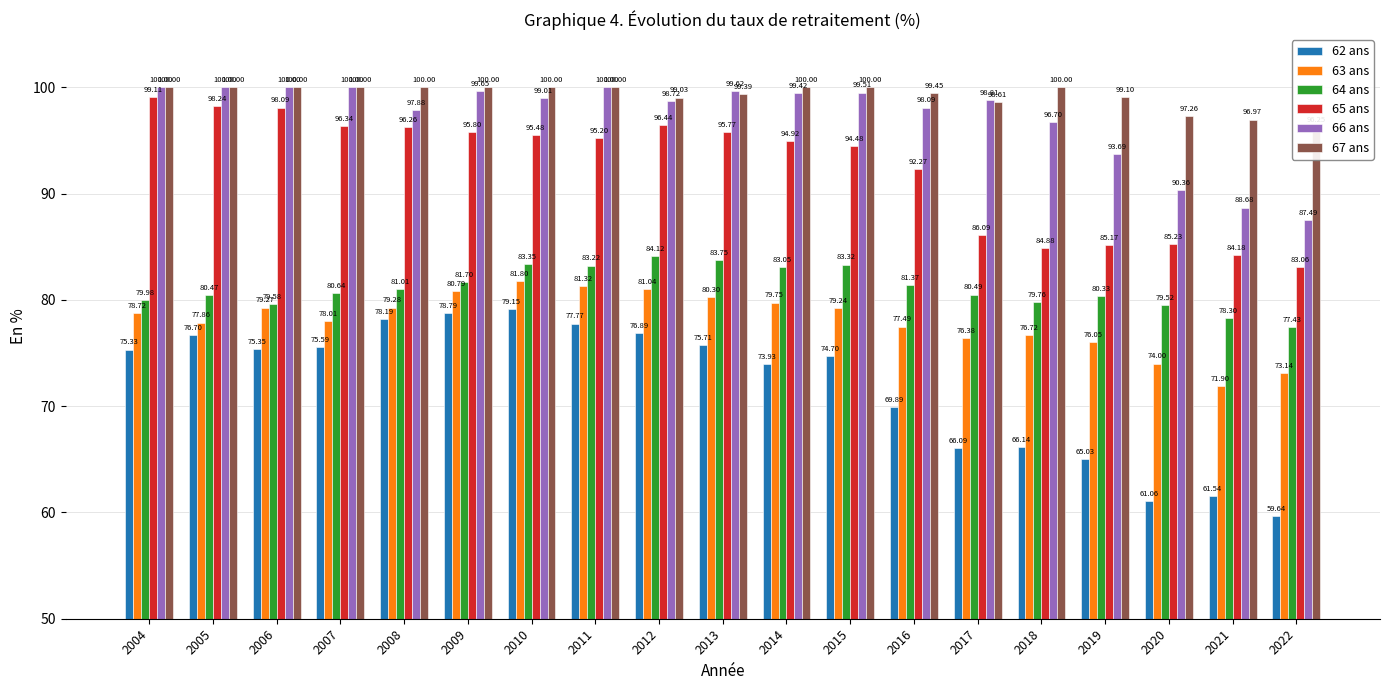

What is the difference between the maximum and minimum values in the 65 ans series?

16.0